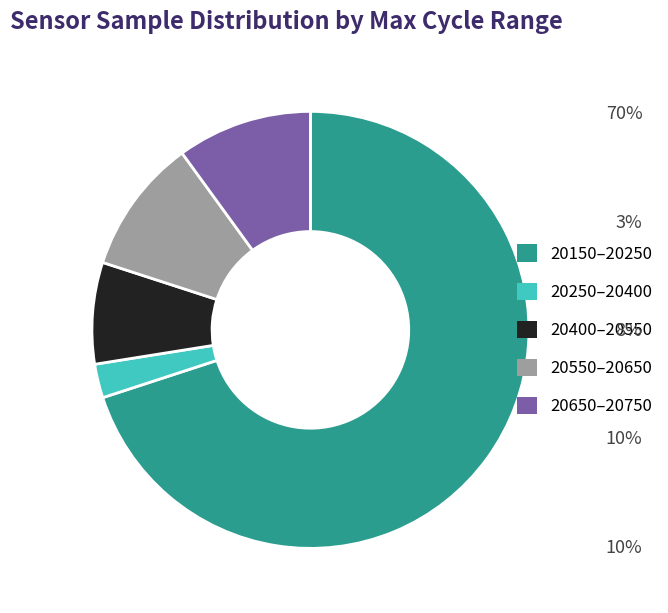

True or false: 20150–20250 accounts for 80% of the total.

False